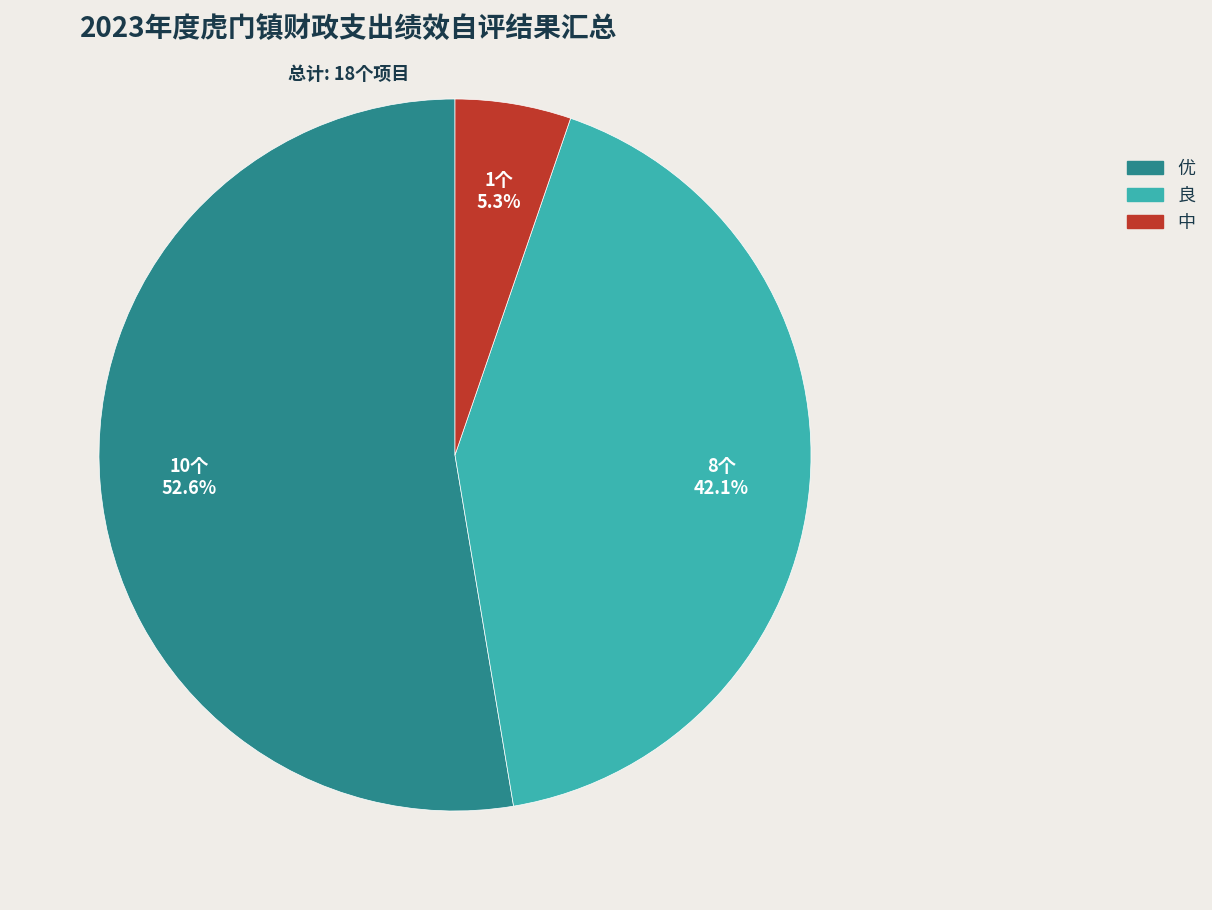

Is 良 the majority of the pie?

No